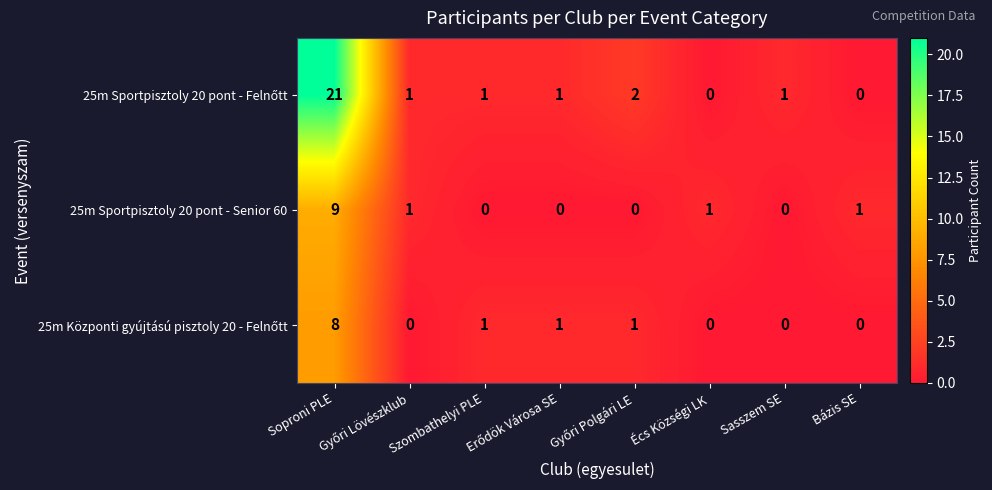

What is the maximum value shown in the chart?

21